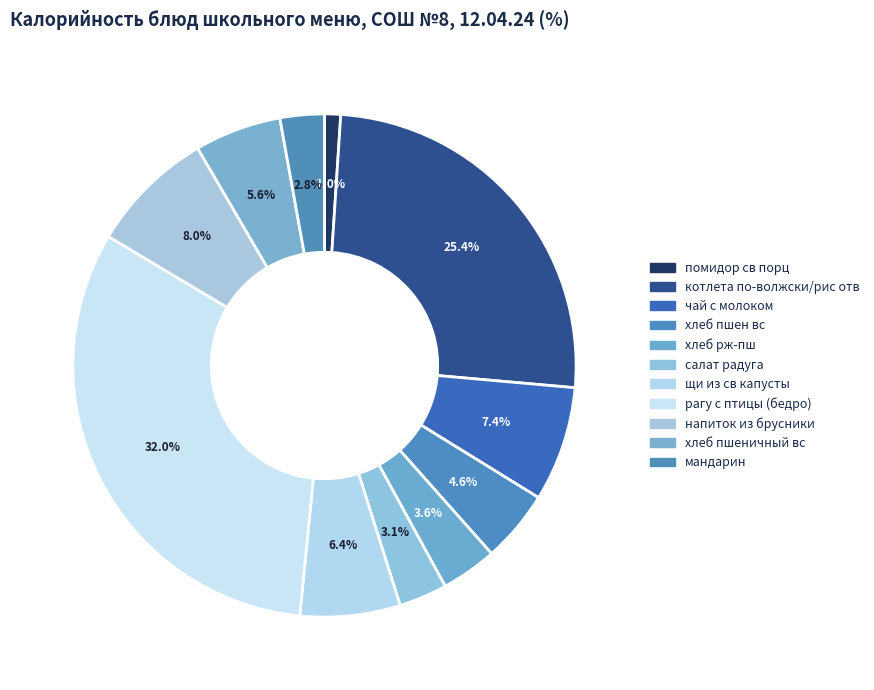

Which slice is the smallest?

помидор св порц